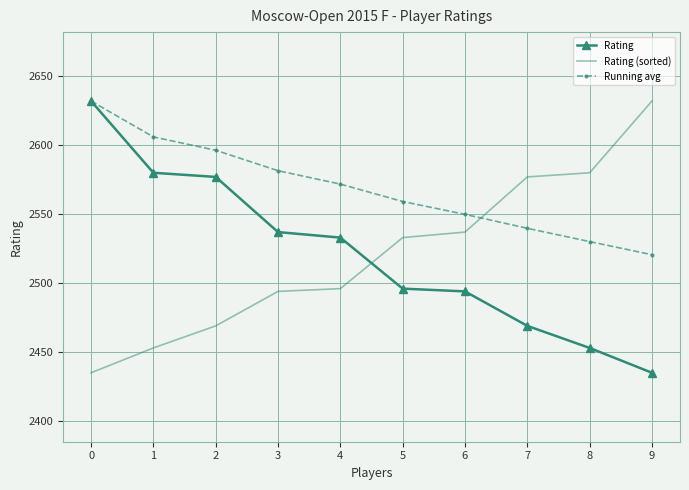

True or false: Rating (sorted) has more than 2 interior local peaks.

False